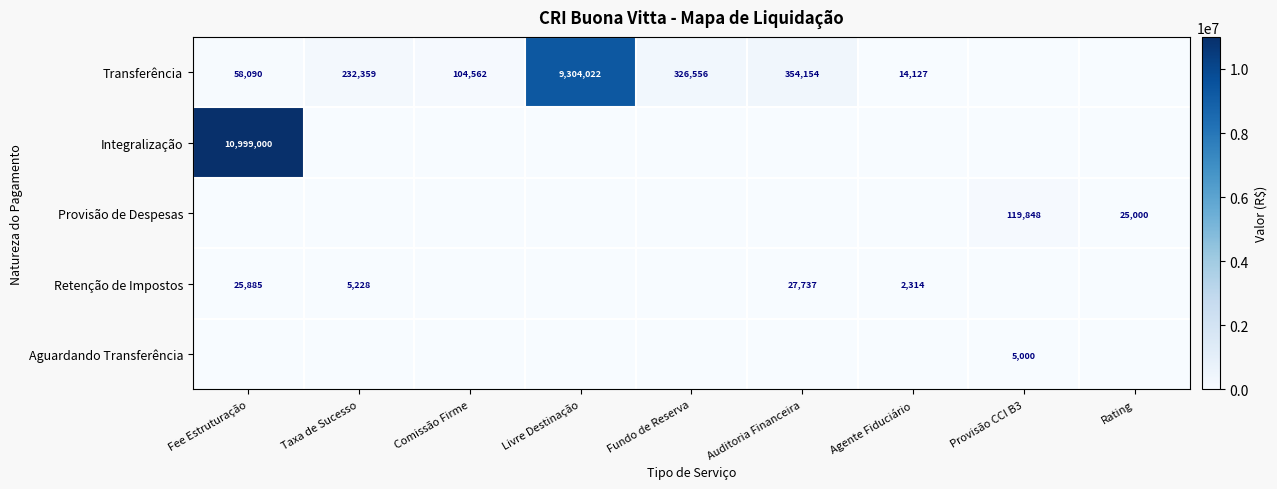

What is the spread (max minus min) of values at Comissão Firme?

104561.7